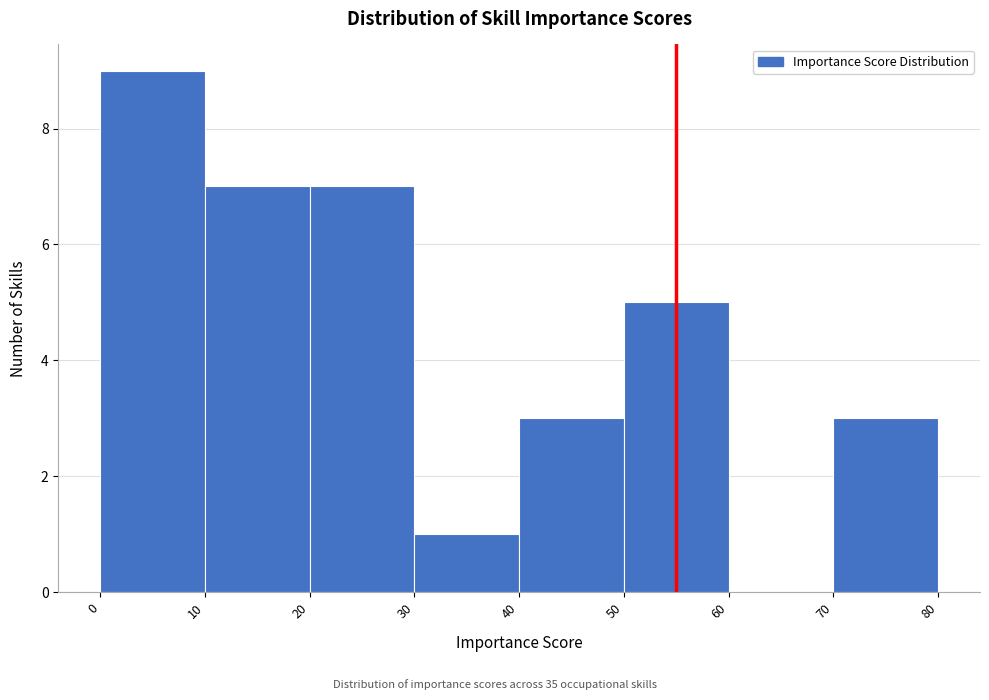

Reading left to right, transcribe this chart: for each bar, give the range it covers on the x-axis and its height. The values are not printed on the chart, so give them approximately, as read against the axis.

0 to 10: 9
10 to 20: 7
20 to 30: 7
30 to 40: 1
40 to 50: 3
50 to 60: 5
60 to 70: 0
70 to 80: 3